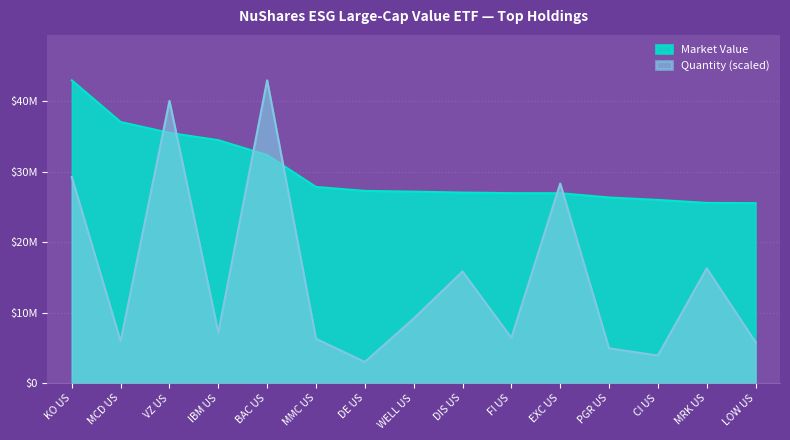

Where do Market Value and Quantity first cross each other?

MCD US and VZ US